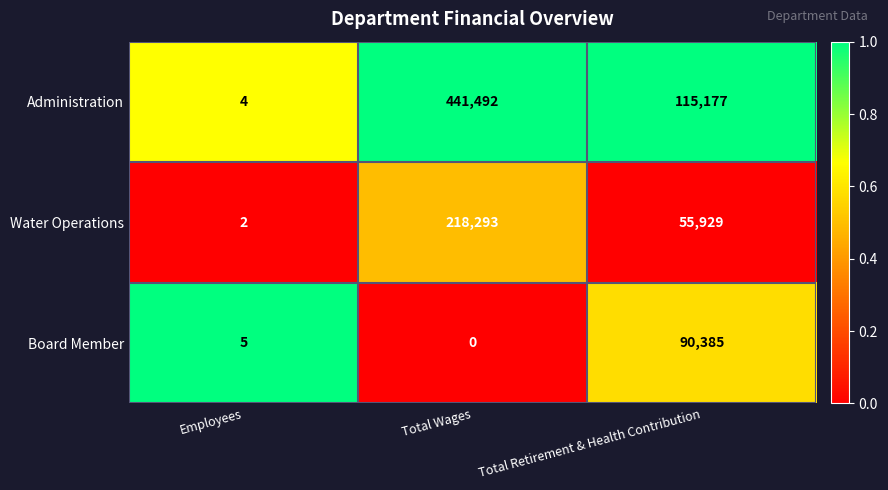

Which category has the lowest value across all series?

Total Wages